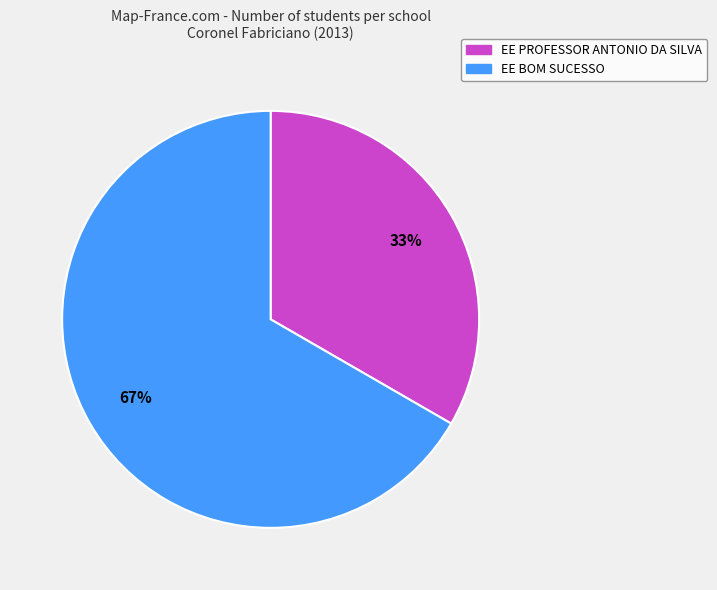

To the nearest percent, what is the average slice percentage?

50%